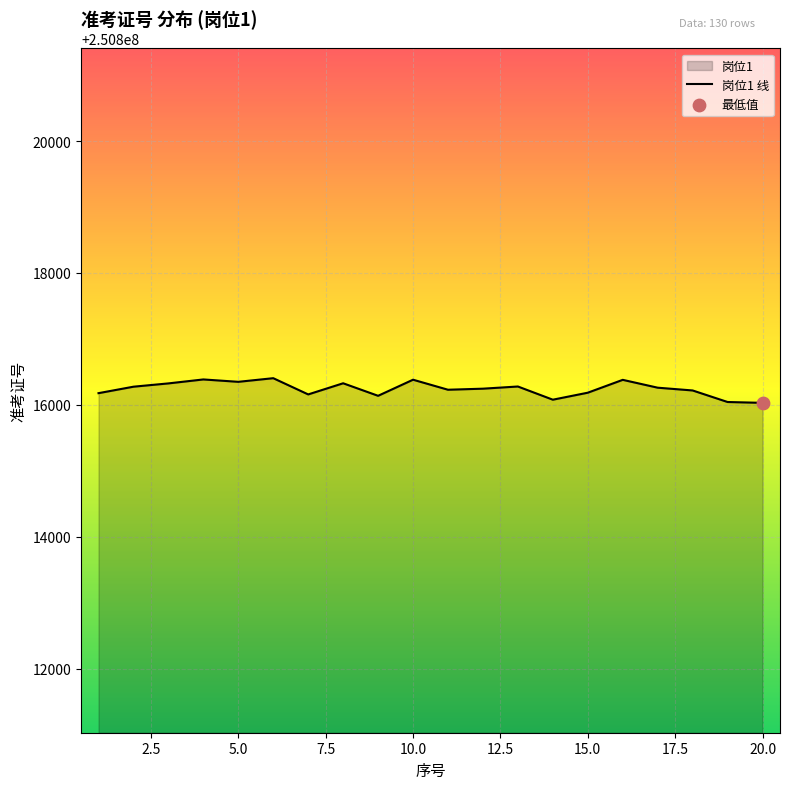

What is the ratio of the value at 11 to the value at 4?

1.0